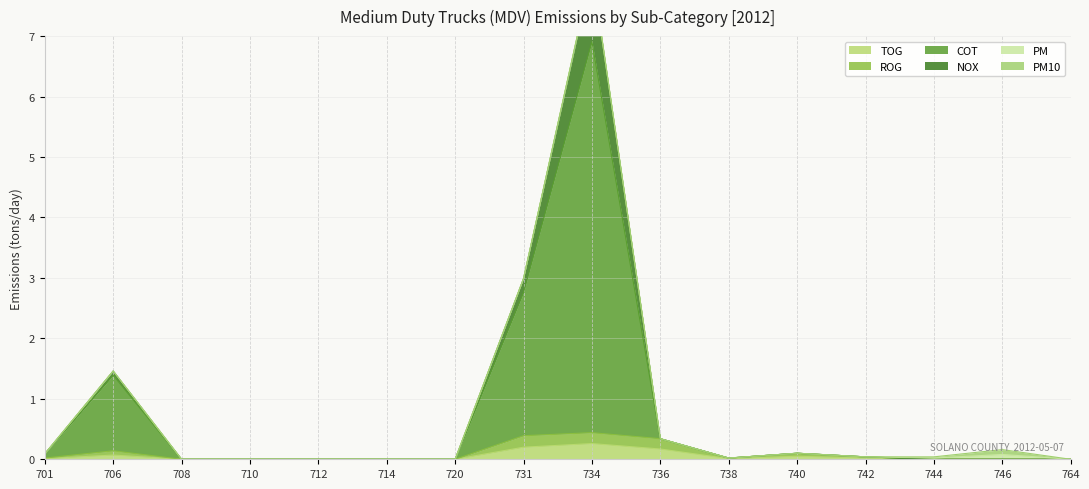

Is it true that TOG equals 0.0 at 714?

True